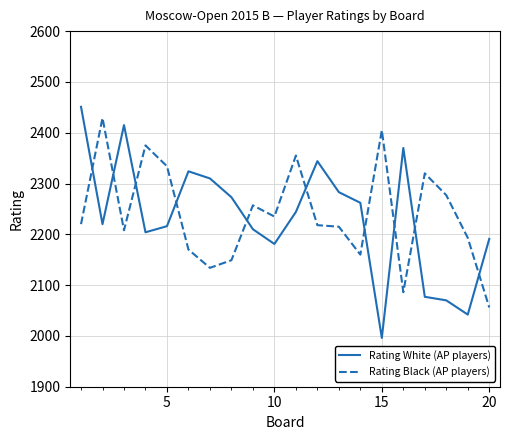

What is the minimum value for Rating Black (AP players)?

2056